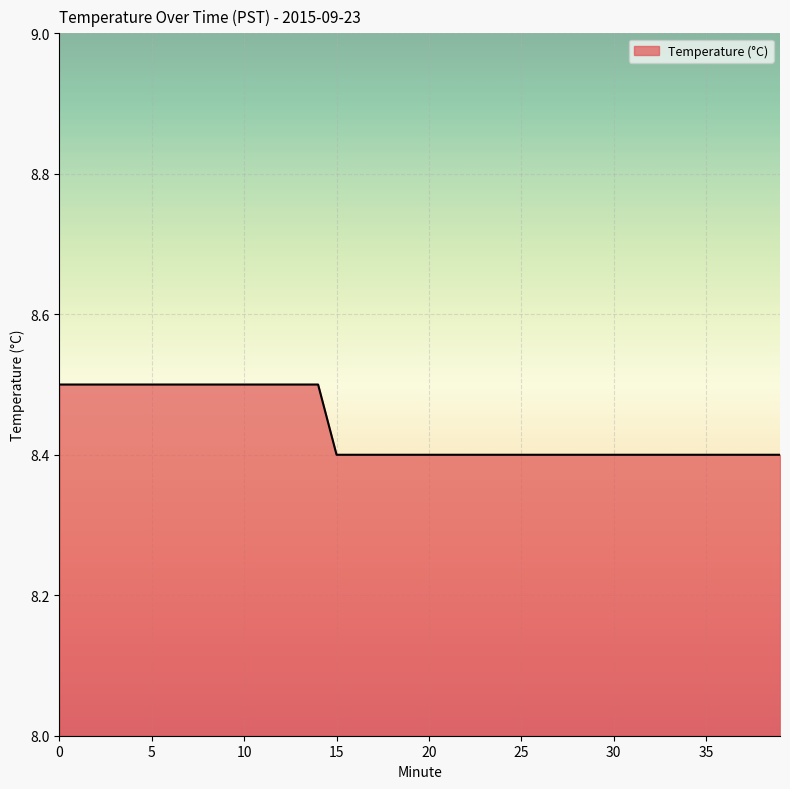

What is the greatest value displayed?

8.5